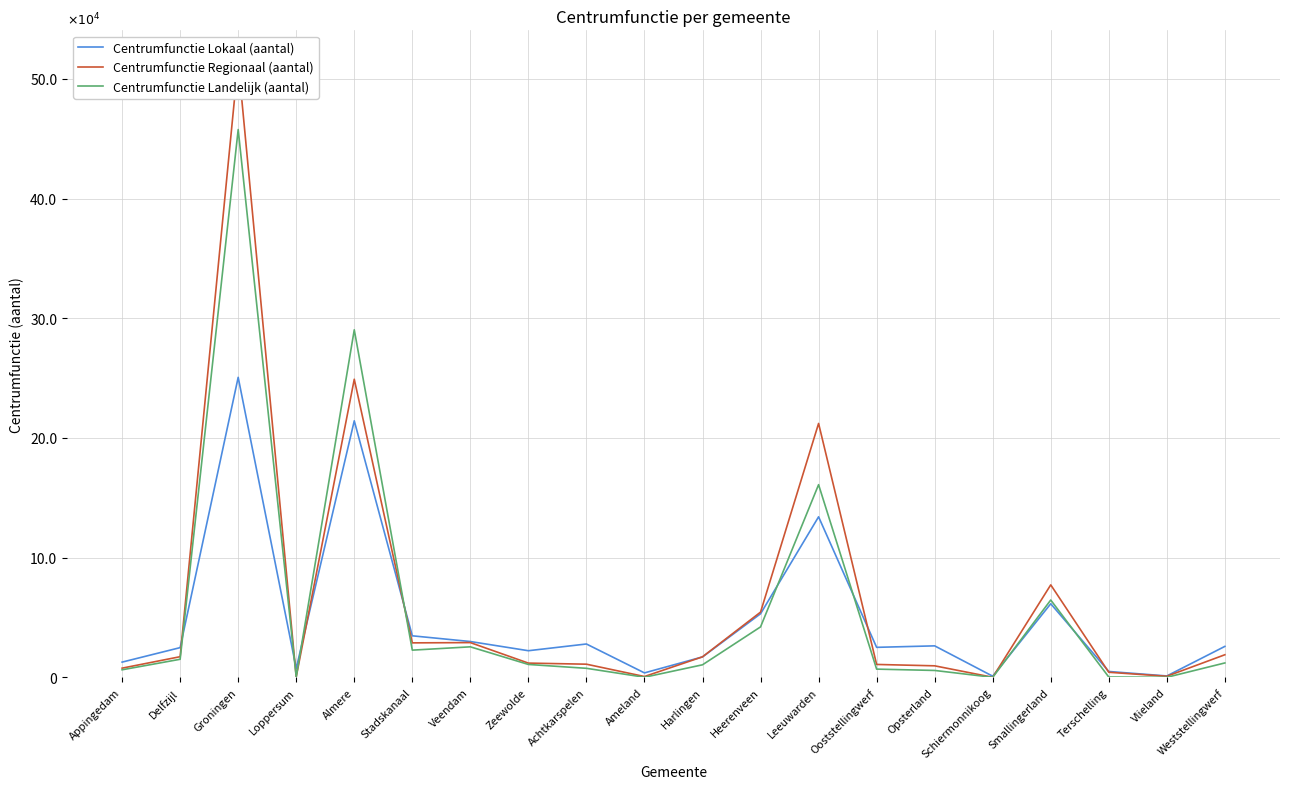

Between Delfzijl and Weststellingwerf, which series saw the biggest shift?

Centrumfunctie Landelijk (aantal)